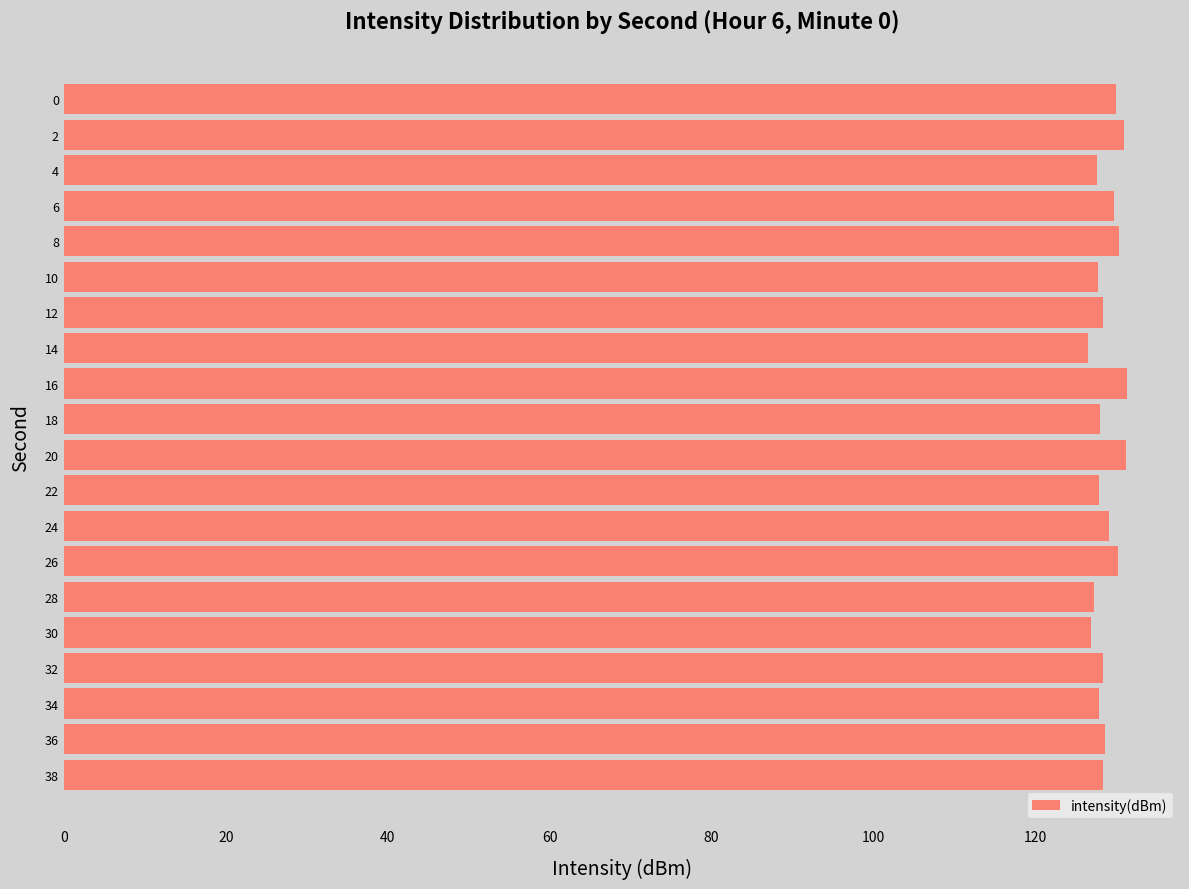

Are the bars grouped side by side (vs. stacked)?

No